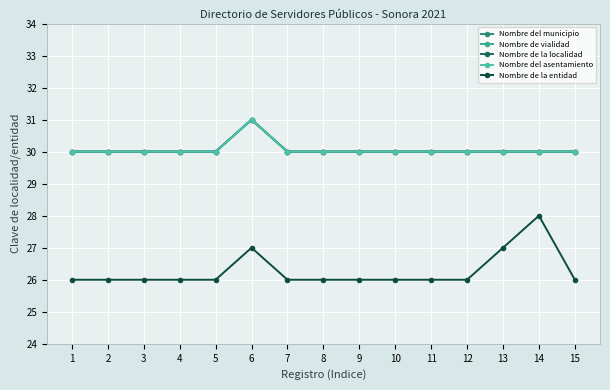

Reading left to right, what are all the values shown in this chart?

Nombre del municipio: 1=30	2=30	3=30	4=30	5=30	6=31	7=30	8=30	9=30	10=30	11=30	12=30	13=30	14=30	15=30
Nombre de vialidad: 1=30	2=30	3=30	4=30	5=30	6=31	7=30	8=30	9=30	10=30	11=30	12=30	13=30	14=30	15=30
Nombre de la localidad: 1=30	2=30	3=30	4=30	5=30	6=31	7=30	8=30	9=30	10=30	11=30	12=30	13=30	14=30	15=30
Nombre del asentamiento: 1=30	2=30	3=30	4=30	5=30	6=31	7=30	8=30	9=30	10=30	11=30	12=30	13=30	14=30	15=30
Nombre de la entidad: 1=26	2=26	3=26	4=26	5=26	6=27	7=26	8=26	9=26	10=26	11=26	12=26	13=27	14=28	15=26